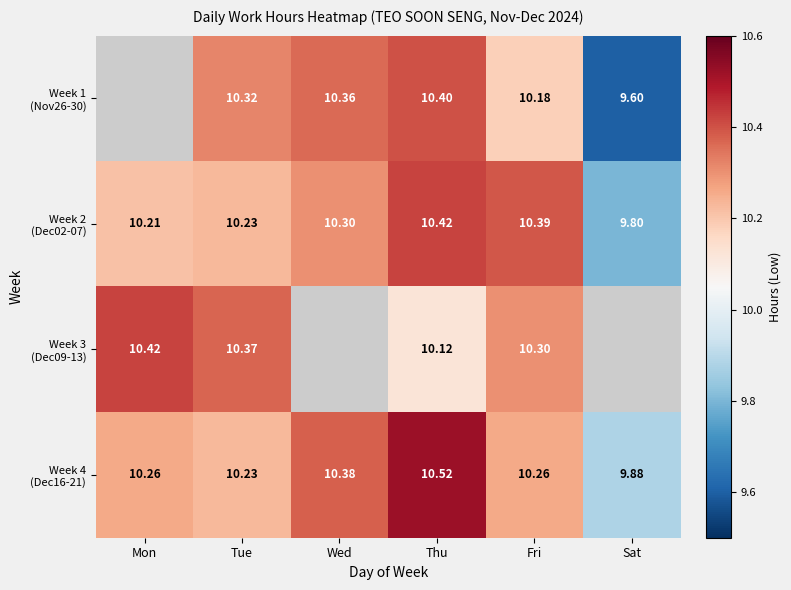

What is the difference between the highest and lowest values at Thu?

0.4